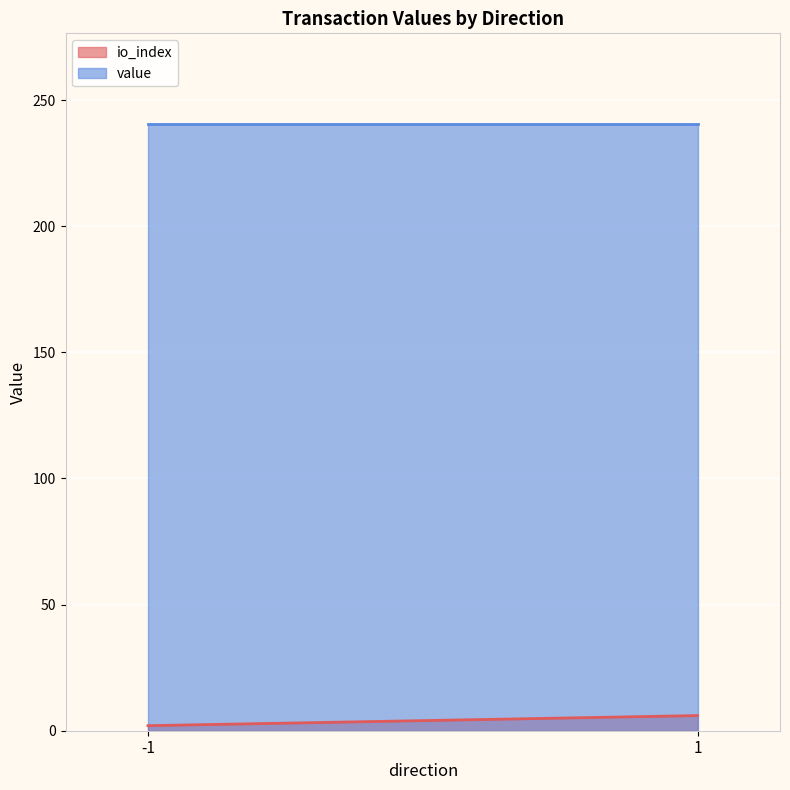

Count the number of categories in the chart.

200